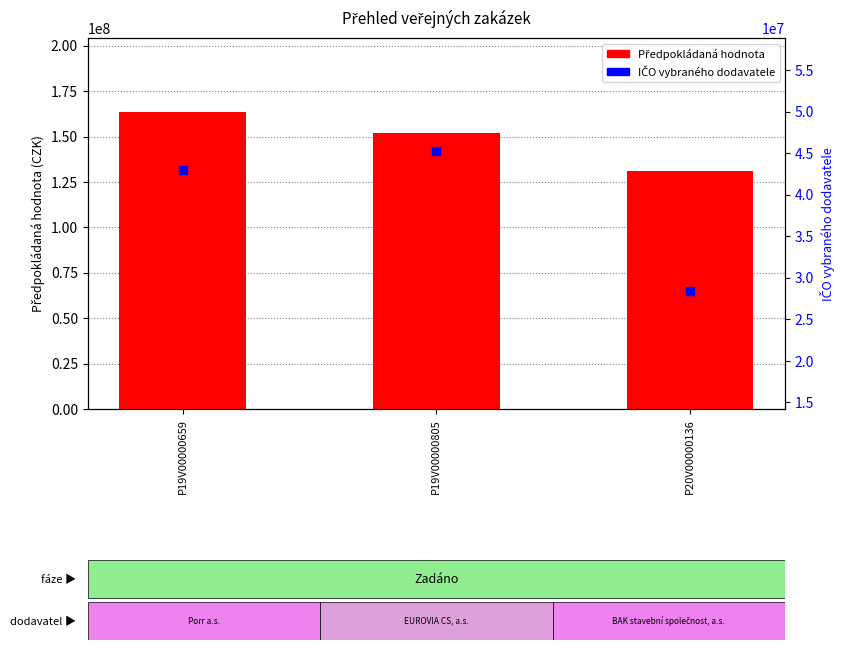

At which category is the sum across all series the highest?

P19V00000659